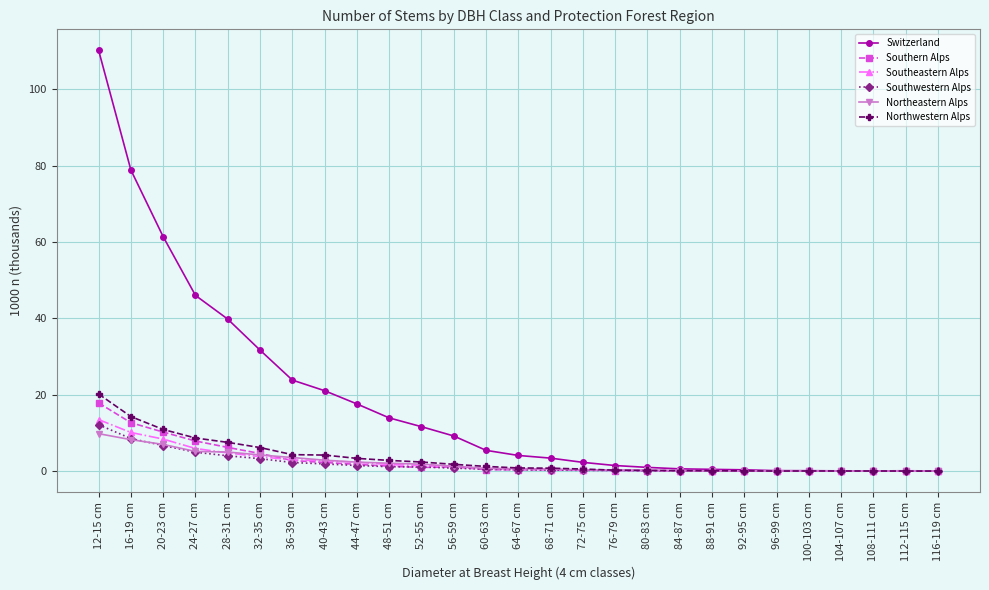

What is the value of the Northwestern Alps point at the 1st from the left?

20.2